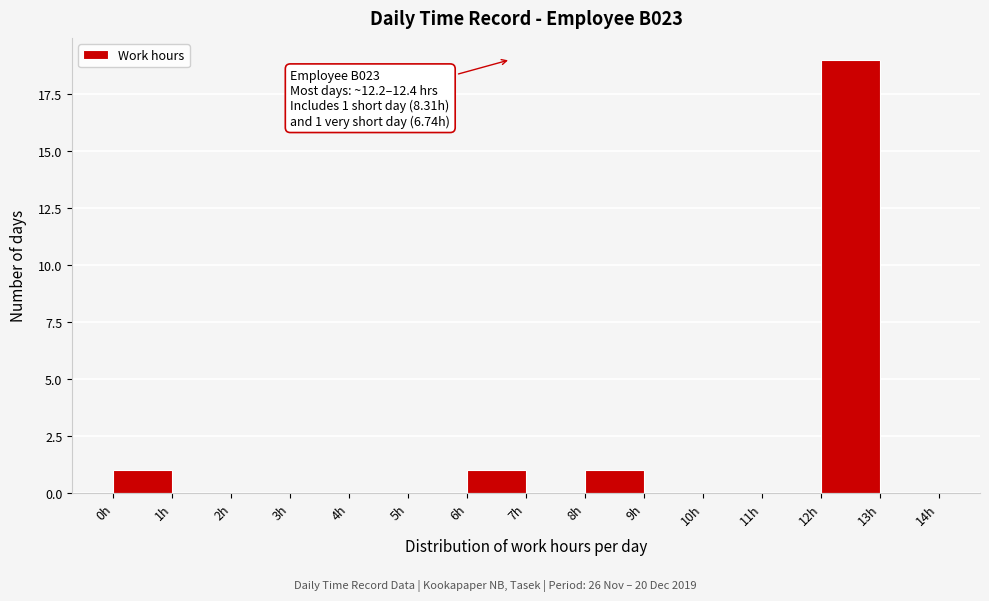

Over which range of the x-axis is the bar tallest?

12 to 13